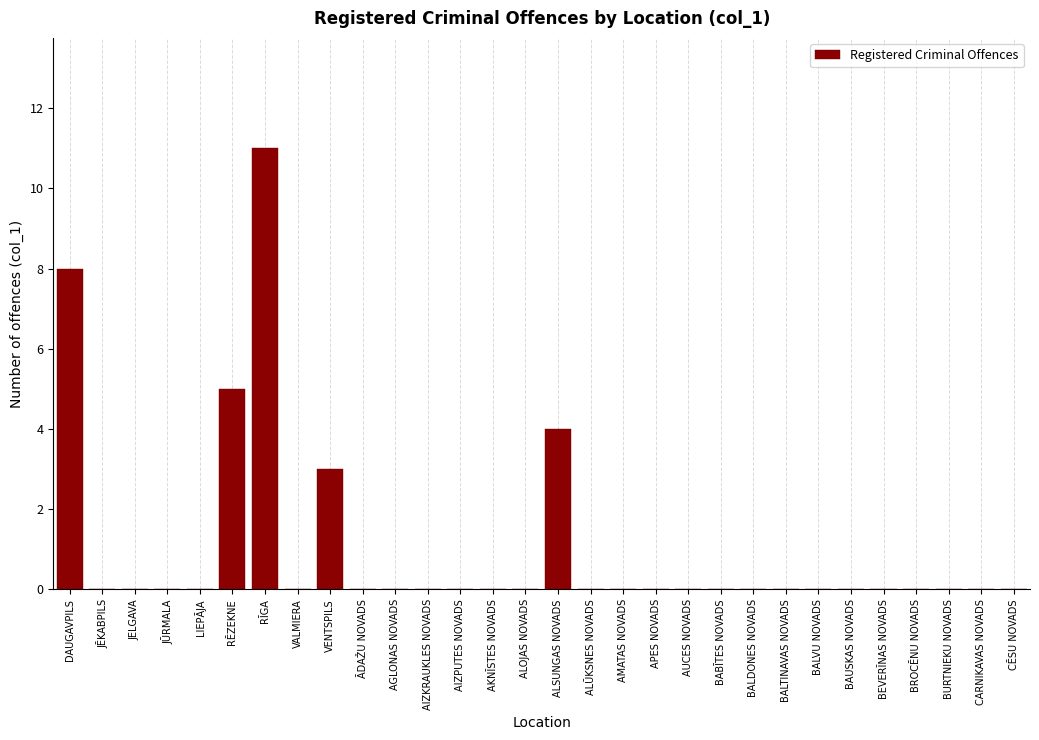

Reading left to right, list all the values displayed in this chart.

DAUGAVPILS=8	JĒKABPILS=0	JELGAVA=0	JŪRMALA=0	LIEPĀJA=0	RĒZEKNE=5	RĪGA=11	VALMIERA=0	VENTSPILS=3	ĀDAŽU NOVADS=0	AGLONAS NOVADS=0	AIZKRAUKLES NOVADS=0	AIZPUTES NOVADS=0	AKNĪSTES NOVADS=0	ALOJAS NOVADS=0	ALSUNGAS NOVADS=4	ALŪKSNES NOVADS=0	AMATAS NOVADS=0	APES NOVADS=0	AUCES NOVADS=0	BABĪTES NOVADS=0	BALDONES NOVADS=0	BALTINAVAS NOVADS=0	BALVU NOVADS=0	BAUSKAS NOVADS=0	BEVERĪNAS NOVADS=0	BROCĒNU NOVADS=0	BURTNIEKU NOVADS=0	CARNIKAVAS NOVADS=0	CĒSU NOVADS=0